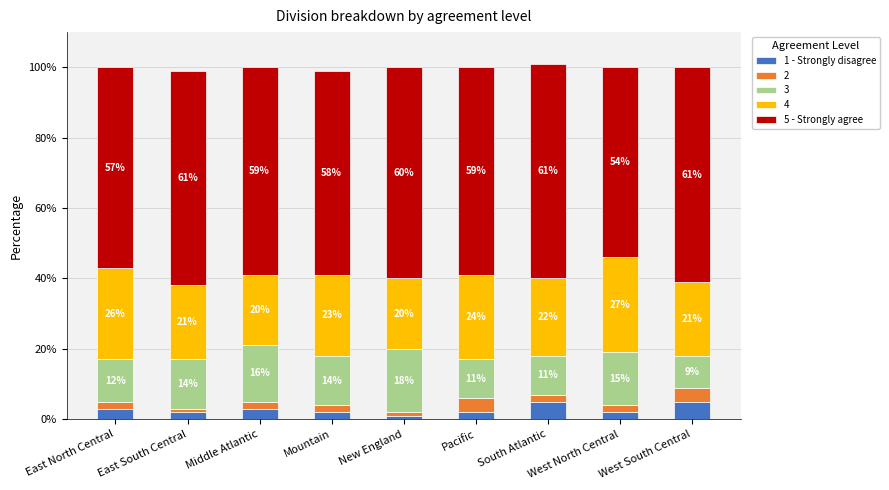

Are the bars horizontal?

No